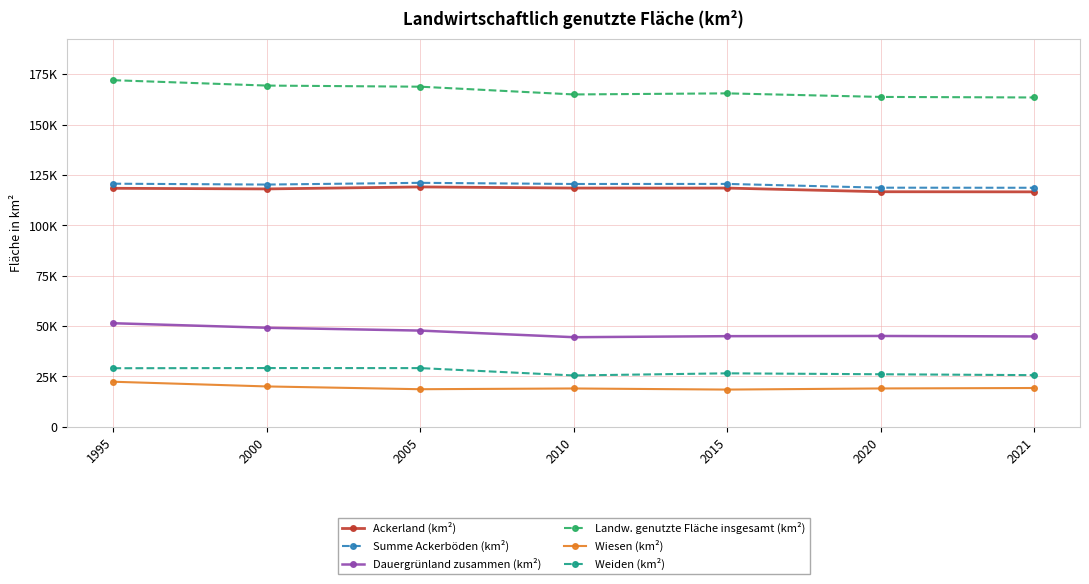

How many interior local valleys does the Weiden (km²) series have?

1